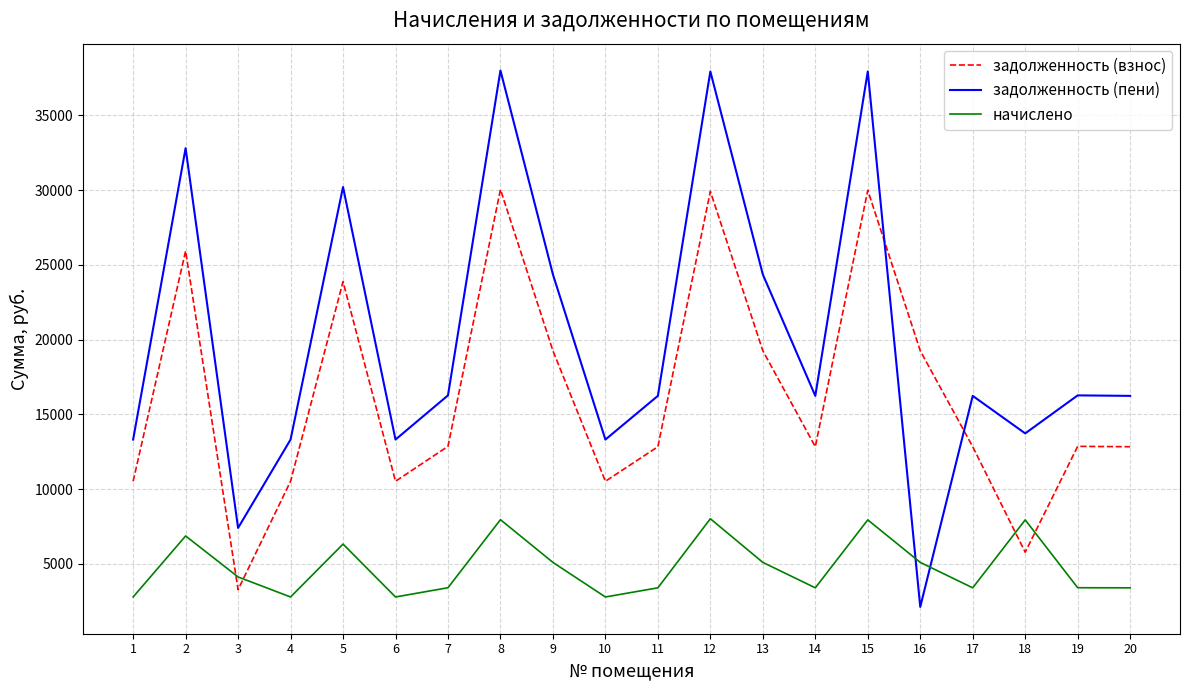

The value of задолженность (пени) at 5 is 30210.1. True or false?

True